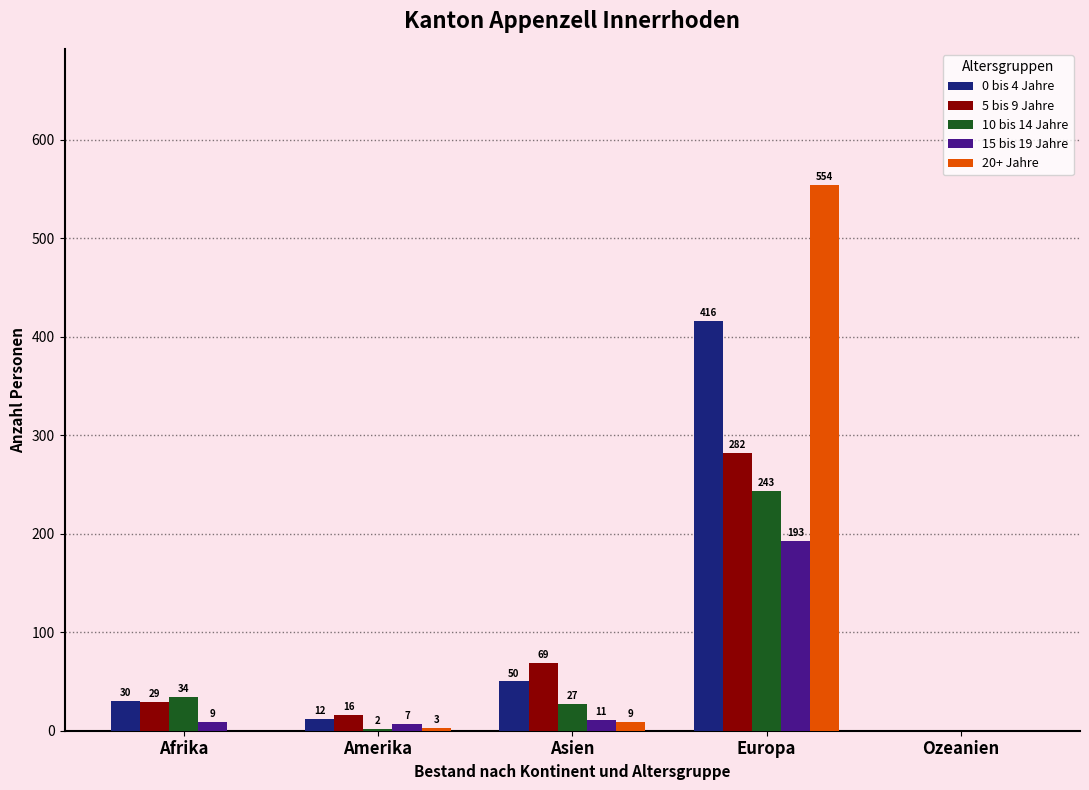

Which series has the largest range (max minus min)?

20+ Jahre